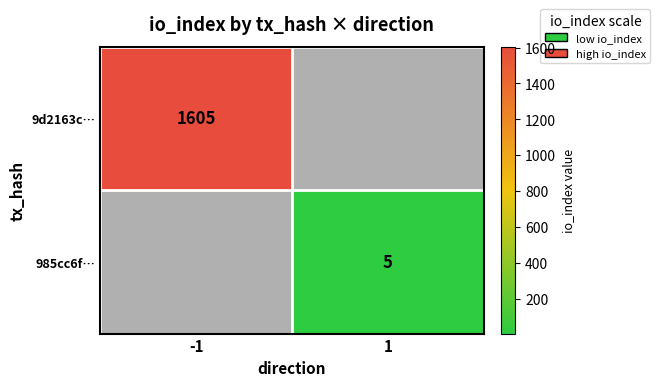

True or false: 9d2163c… has a value of 2751 at -1.

False